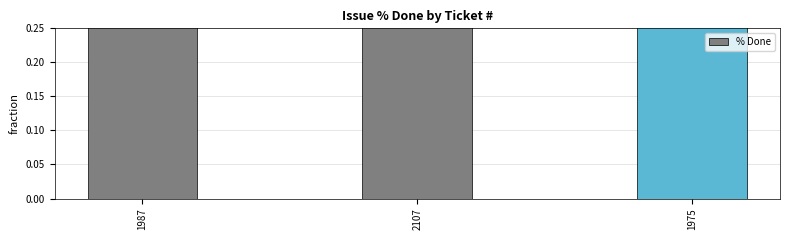

What is the average value?

0.9